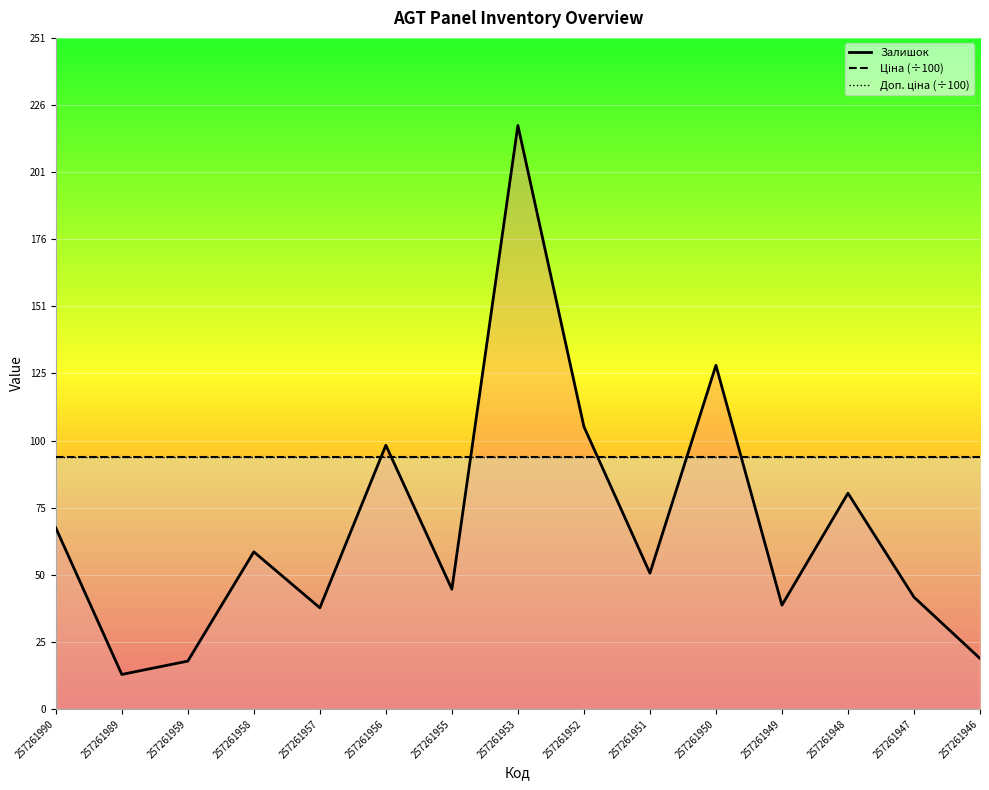

True or false: Ціна (÷100) and Доп. ціна (÷100) intersect in this chart.

False